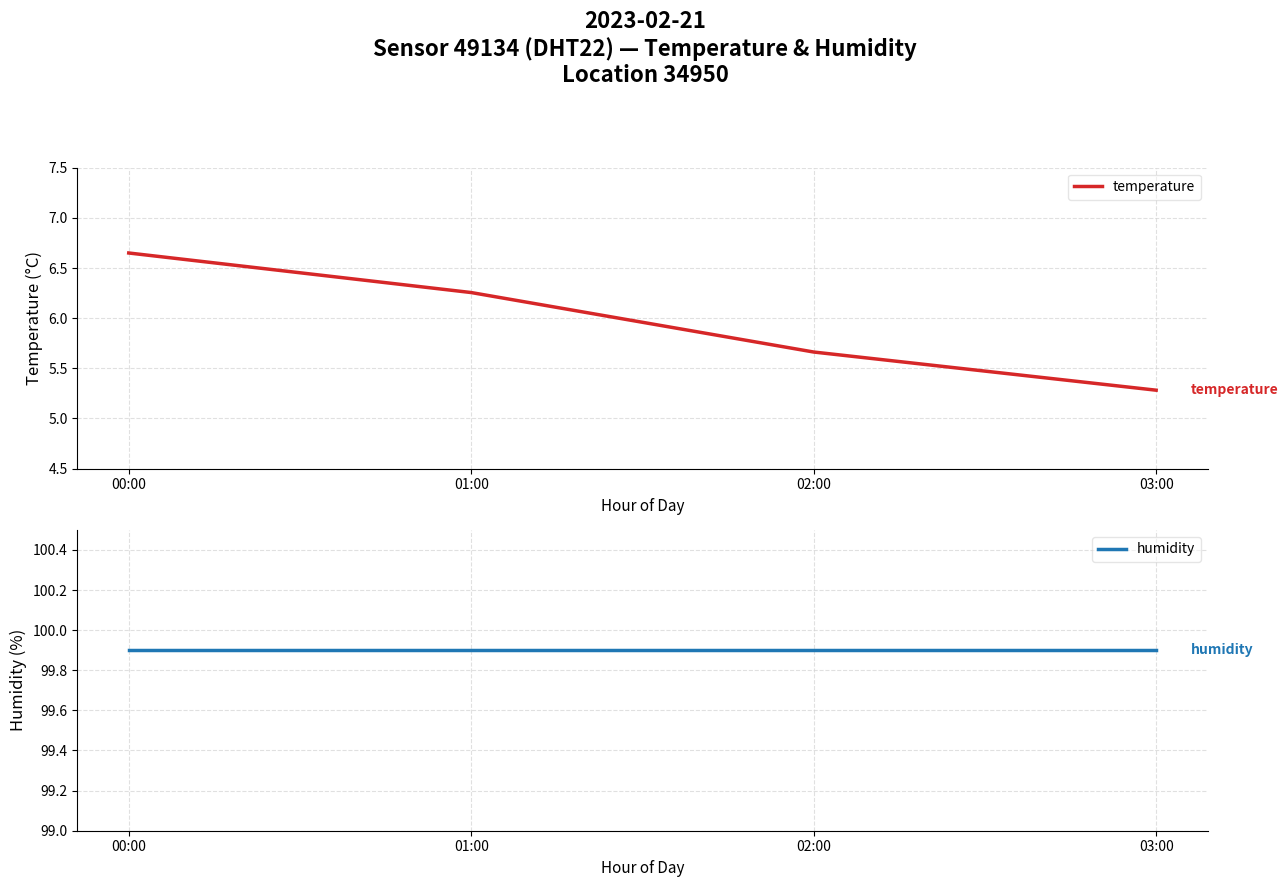

At which label does temperature first exceed 6?

00:00